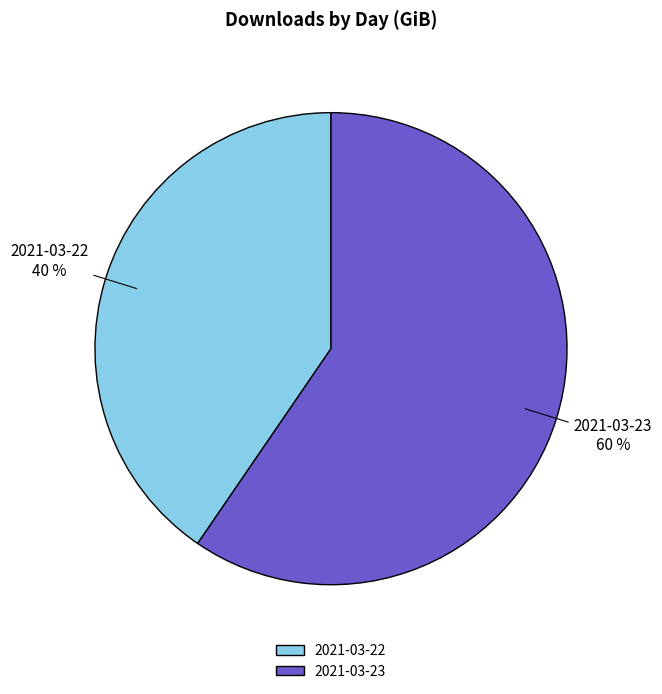

To the nearest percent, what percentage of the pie is 2021-03-22?

40%